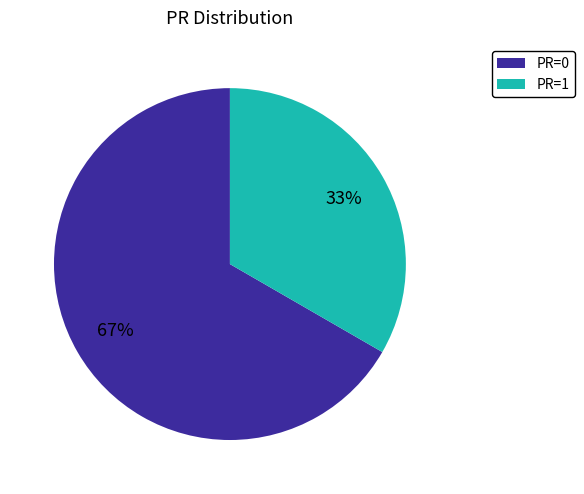

Is it true that PR=0 is 52% of the pie?

False